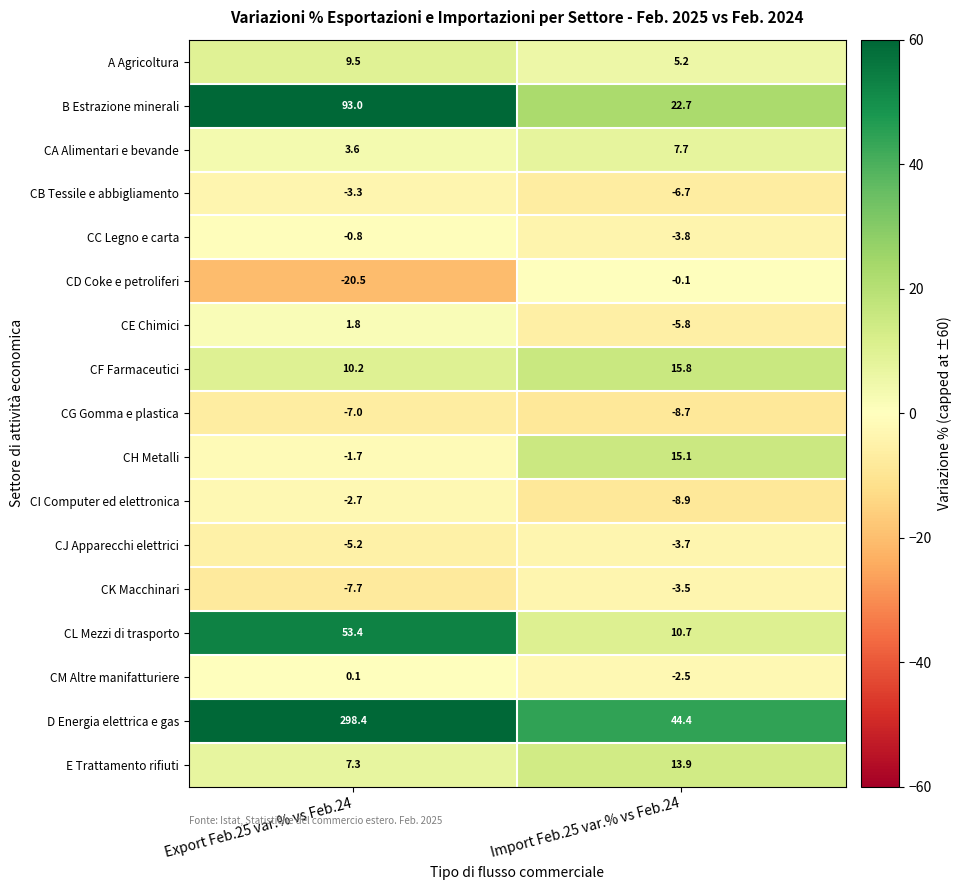

Where is CF Farmaceutici nearest to the value 13?

Export Feb.25 var.% vs Feb.24